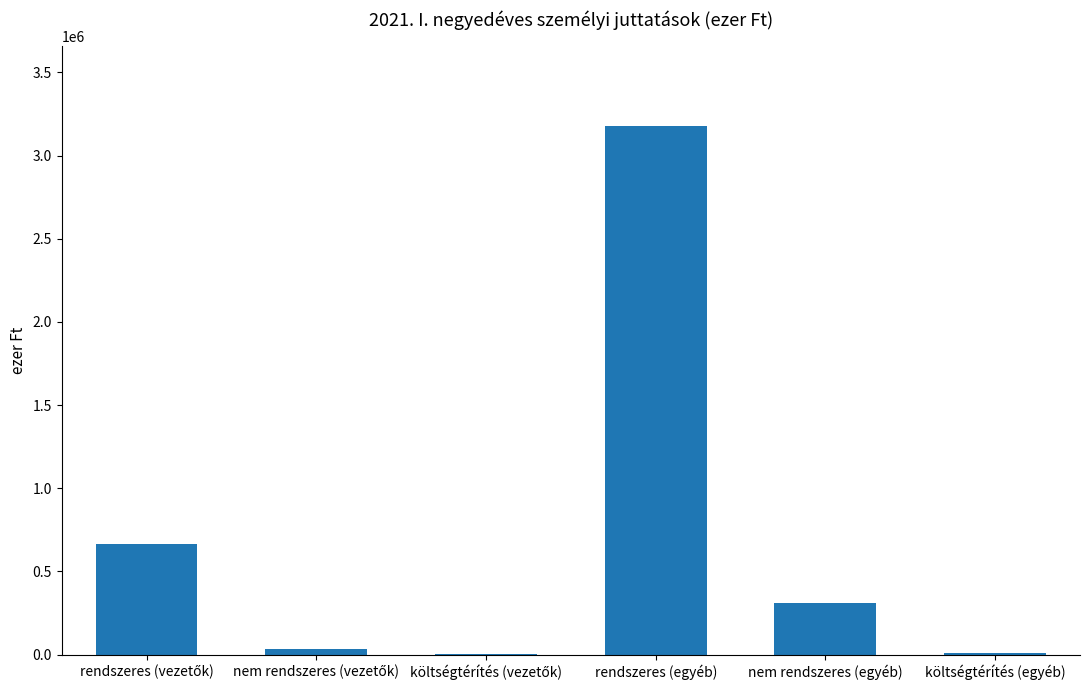

Which label corresponds to the largest value in the chart?

rendszeres (egyéb)